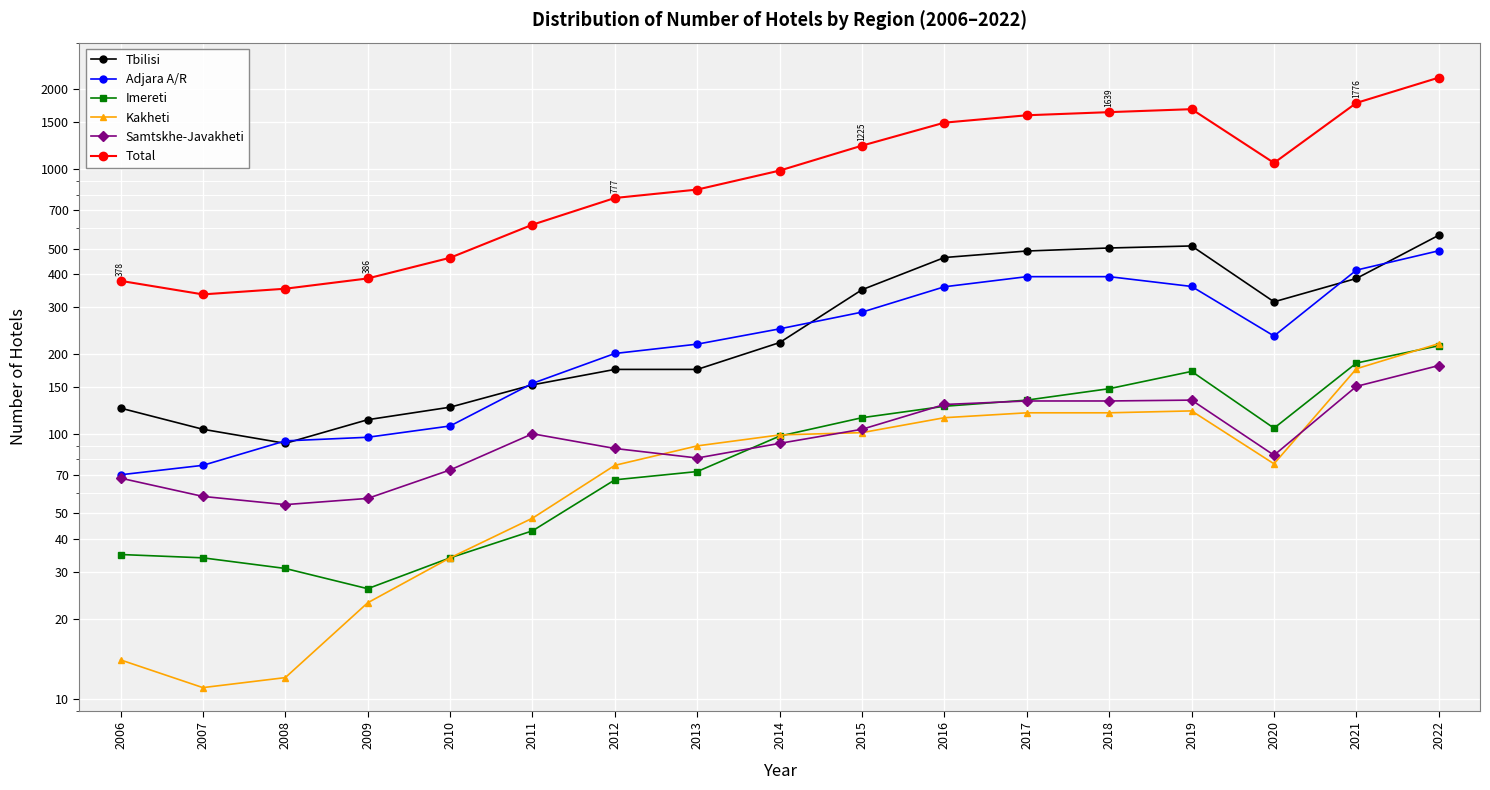

What are all the series names shown in the legend?

Tbilisi, Adjara A/R, Imereti, Kakheti, Samtskhe-Javakheti, Total